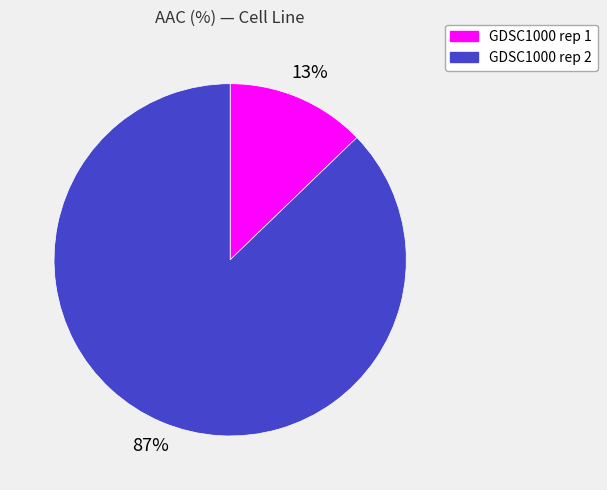

To the nearest percent, what is the difference between the GDSC1000 rep 2 and GDSC1000 rep 1 slice percentages?

74%